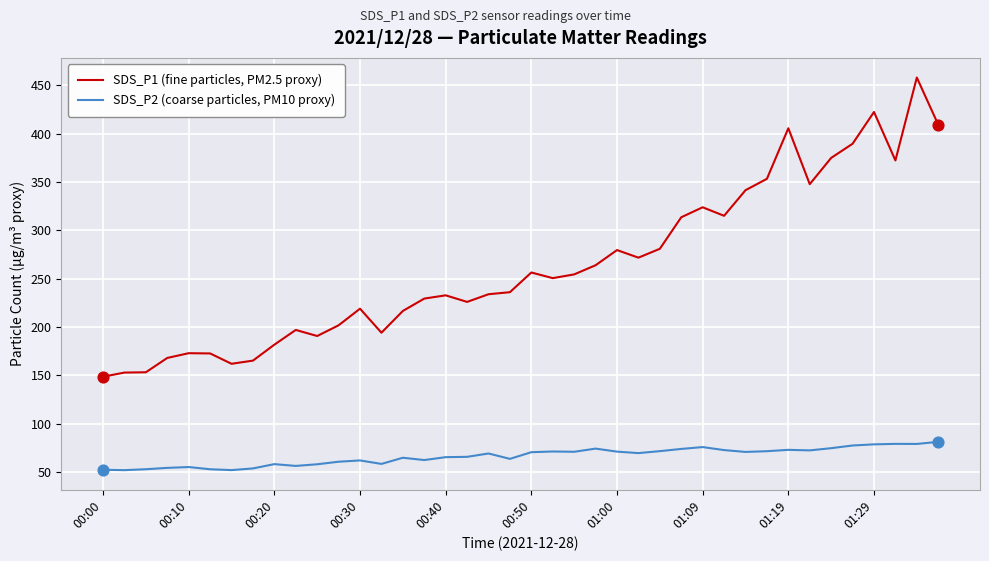

Which series has the widest spread of values?

SDS_P1 (fine particles, PM2.5 proxy)